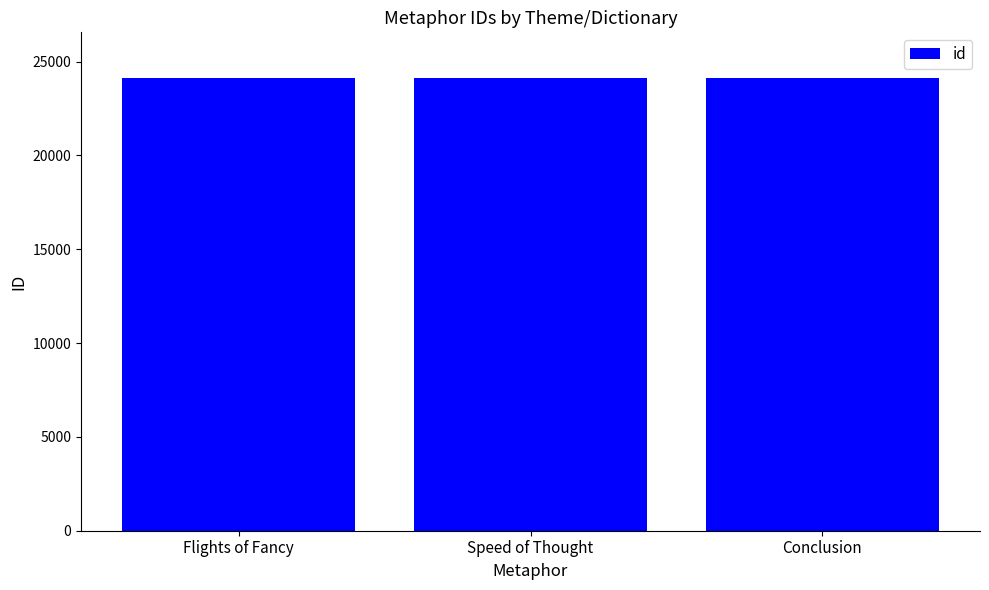

How many data points does each series have?

3